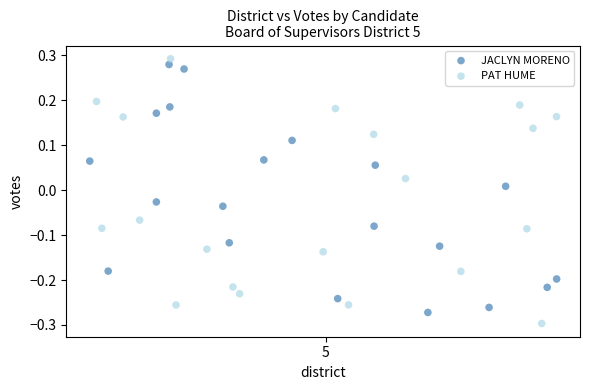

Which series contains the lowest Y value?

PAT HUME